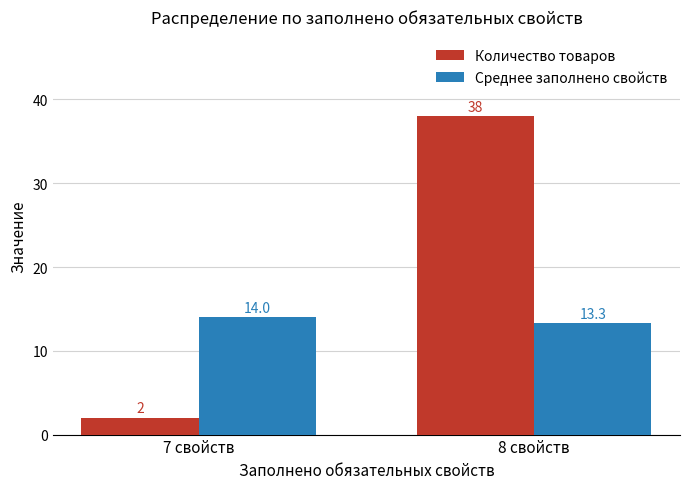

What is the approximate value of Среднее заполнено свойств at 7 свойств?

14.0